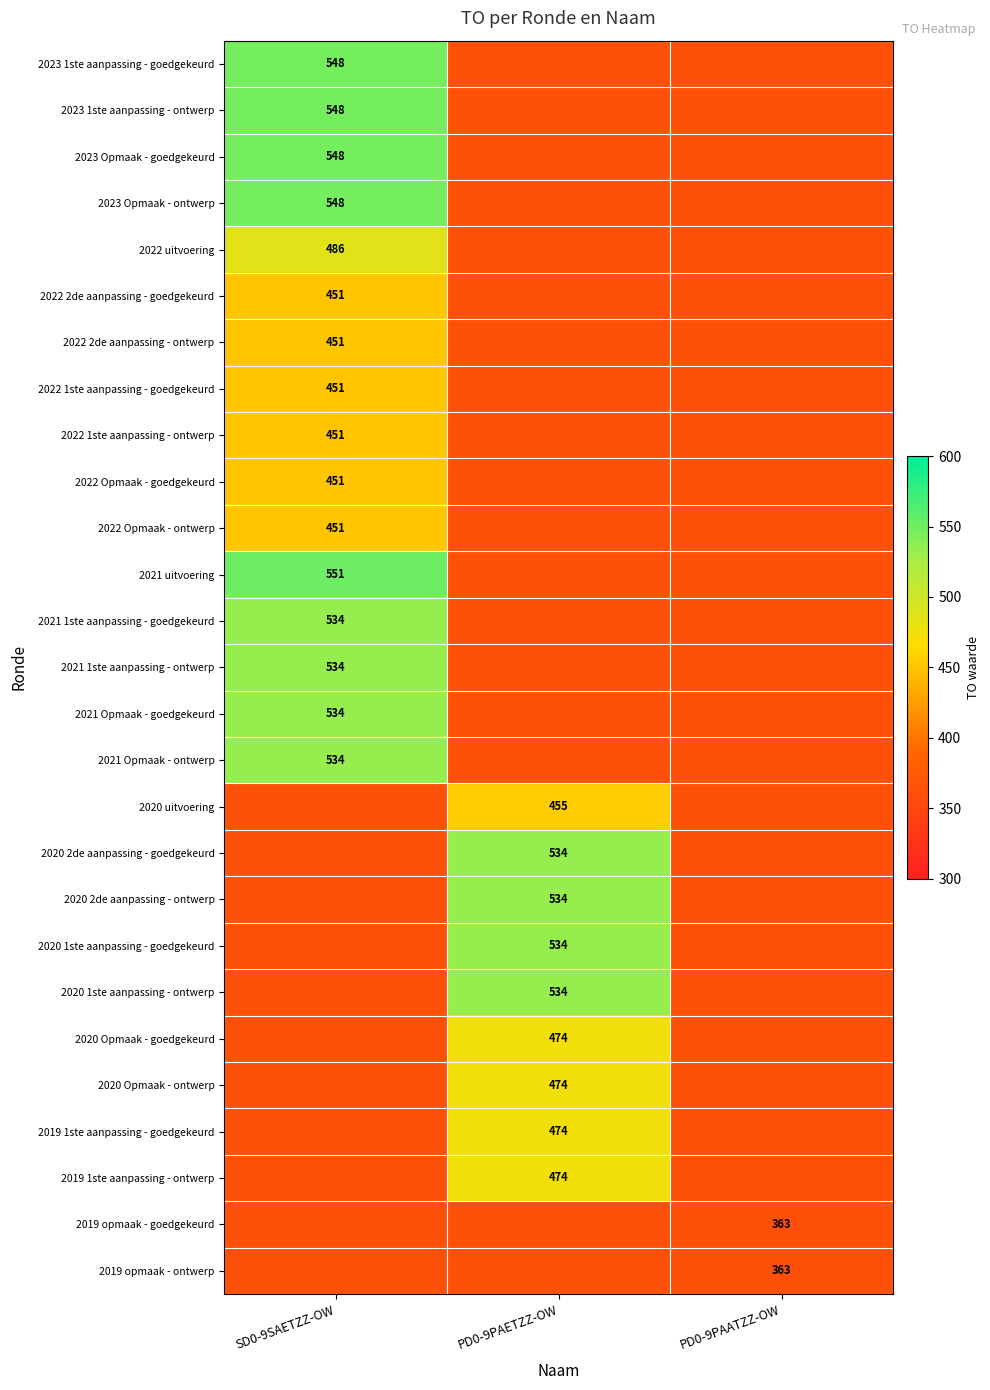

True or false: 2020 Opmaak - ontwerp has a value of 625 at PD0-9PAETZZ-OW.

False